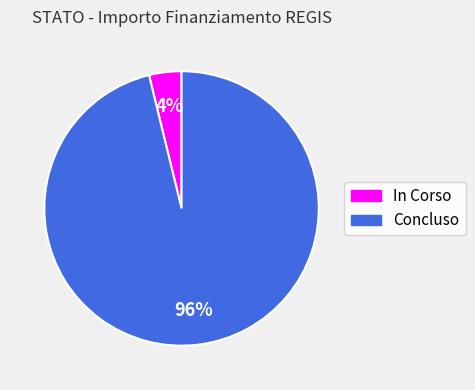

Do In Corso and Concluso together represent more than half of the pie?

Yes